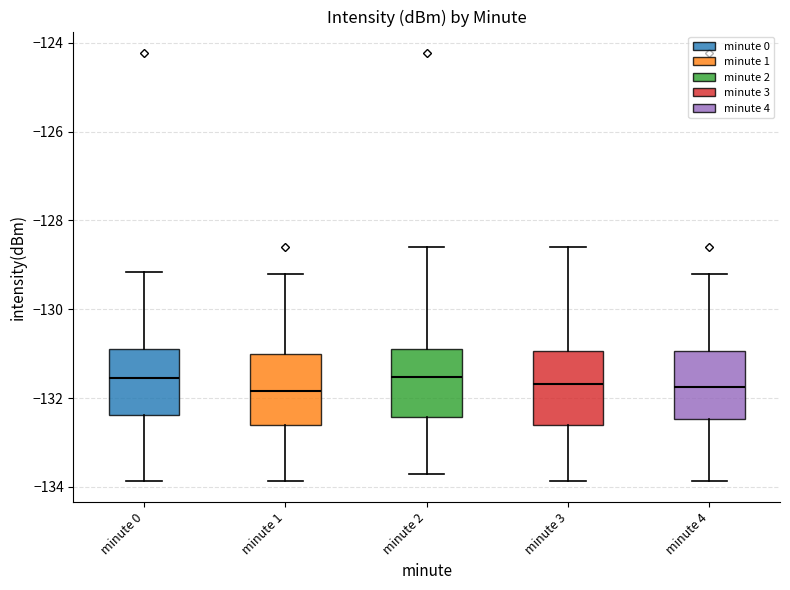

Reading left to right, transcribe this box plot: for each box, give where its median line is, the range the box spans, and where its two whiskers end, as read against the y-axis. The values are not printed on the chart, so give them approximately, as read against the axis.

minute 0: median -131.6, box -132.4 to -130.8, whiskers -133.8 to -129.2
minute 1: median -131.8, box -132.6 to -131.0, whiskers -133.8 to -129.2
minute 2: median -131.6, box -132.4 to -130.8, whiskers -133.8 to -128.6
minute 3: median -131.6, box -132.6 to -131.0, whiskers -133.8 to -128.6
minute 4: median -131.8, box -132.4 to -131.0, whiskers -133.8 to -129.2